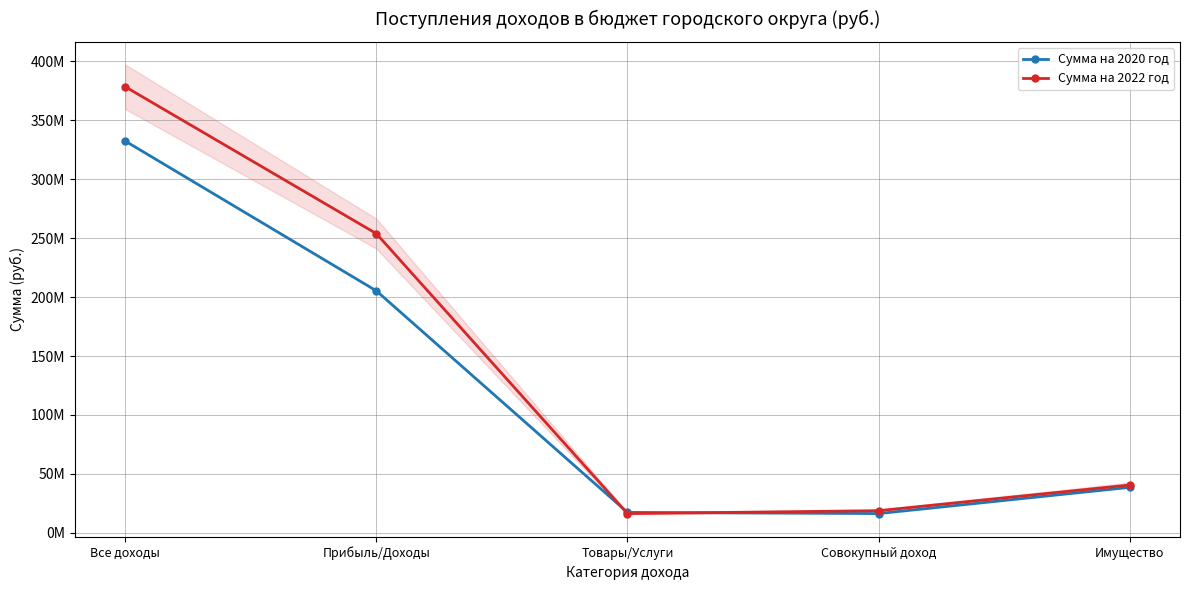

True or false: Сумма на 2022 год has a value of 16343000.0 at Товары/Услуги.

True